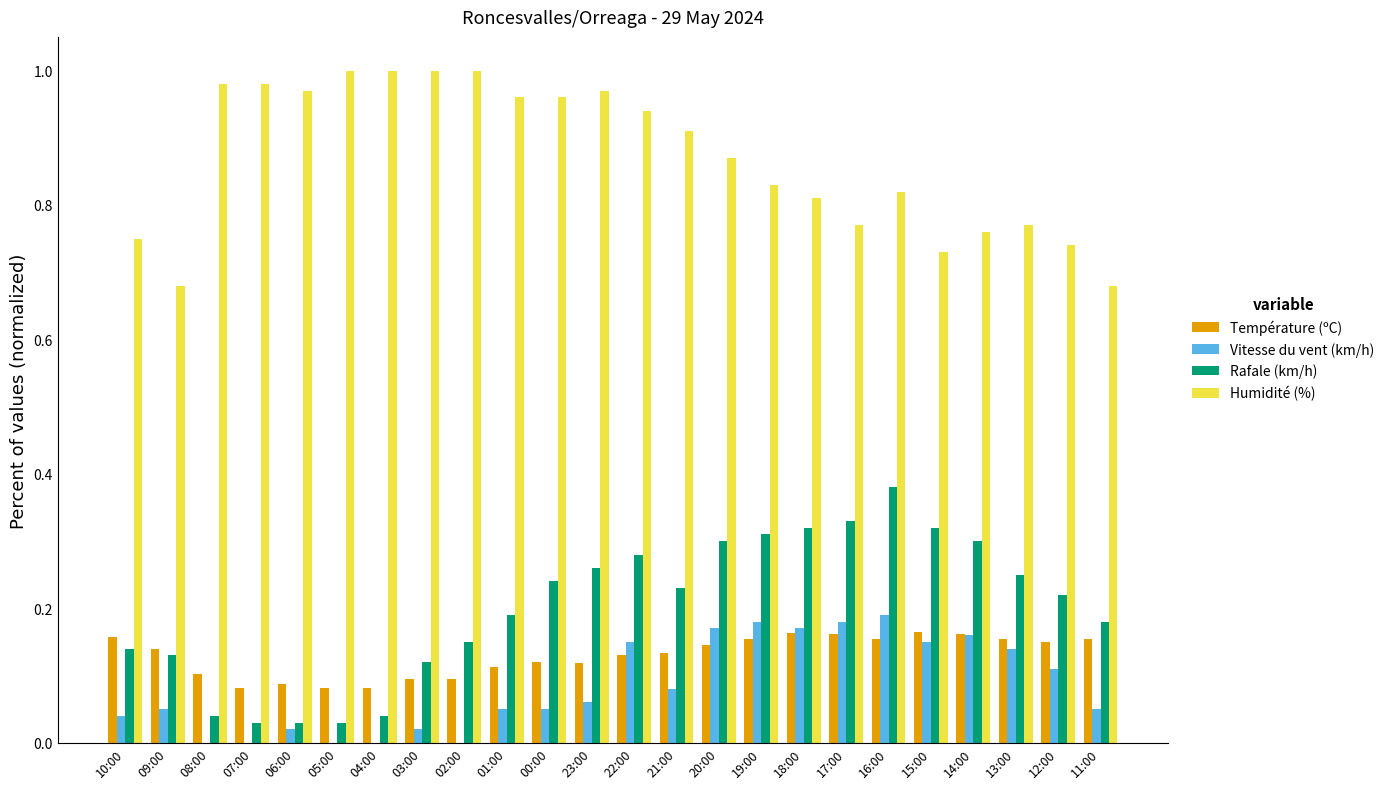

Which series has the largest total across all categories?

Humidité (%)